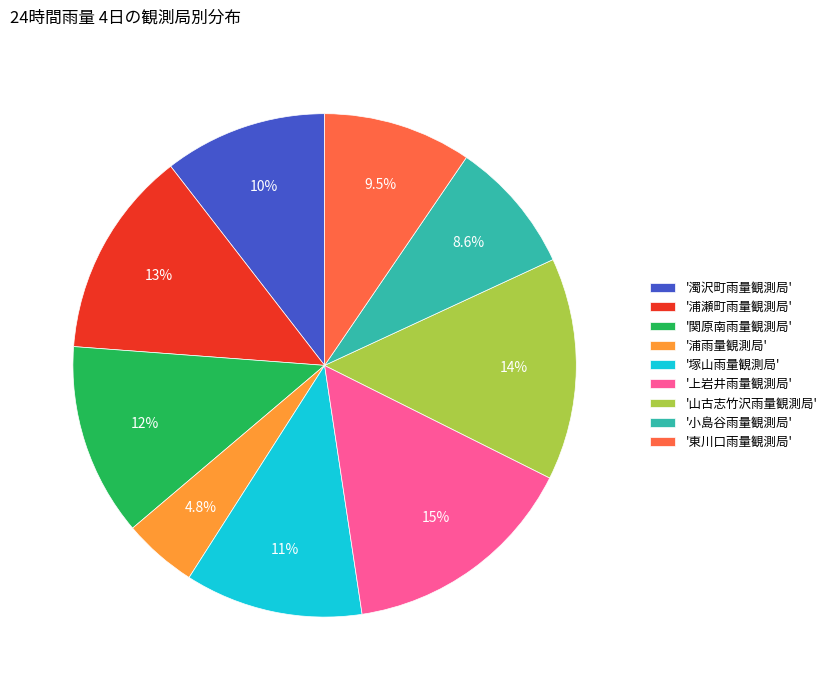

Does '東川口雨量観測局' account for over 50% of the chart?

No